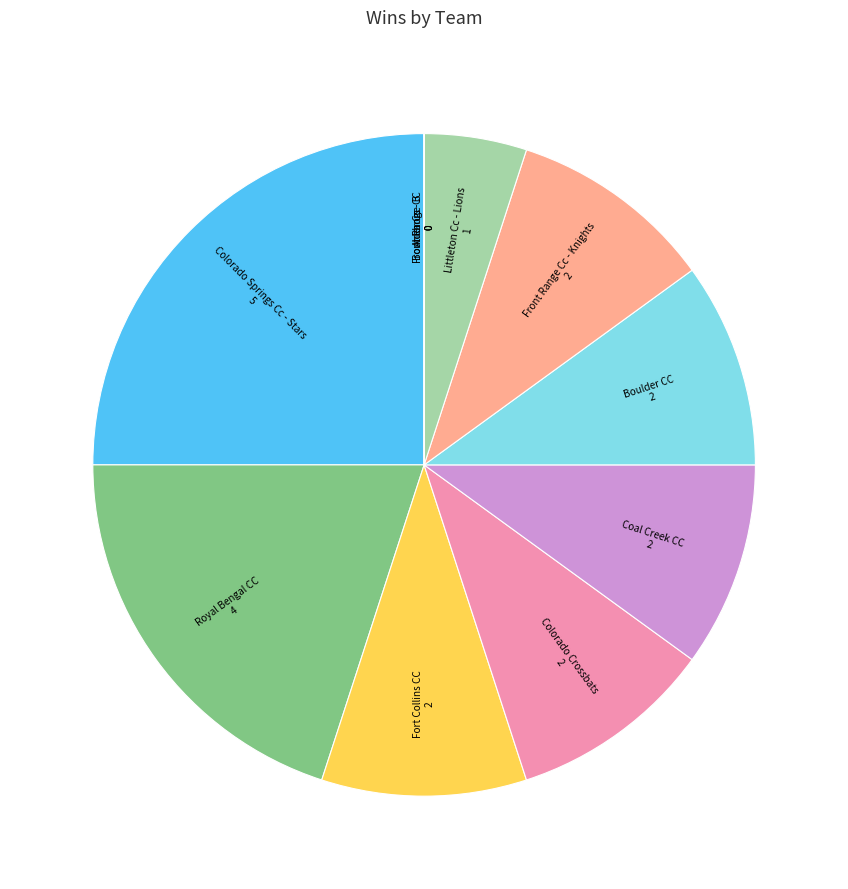

Which category has the smallest portion of the pie?

Front Range CC